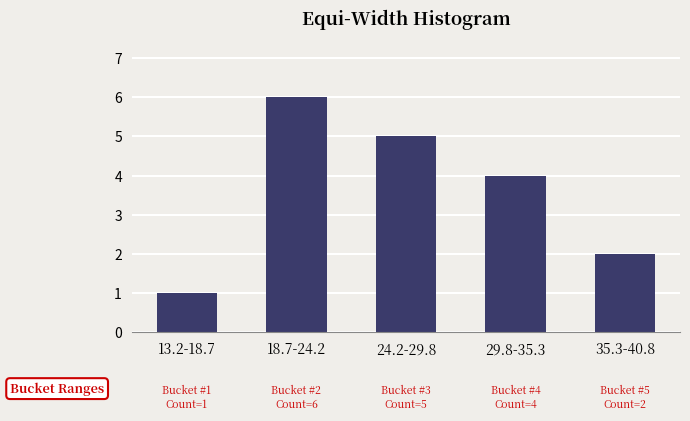

Reading left to right, transcribe all the data shown in this chart.

13.2-18.7=1	18.7-24.2=6	24.2-29.8=5	29.8-35.3=4	35.3-40.8=2